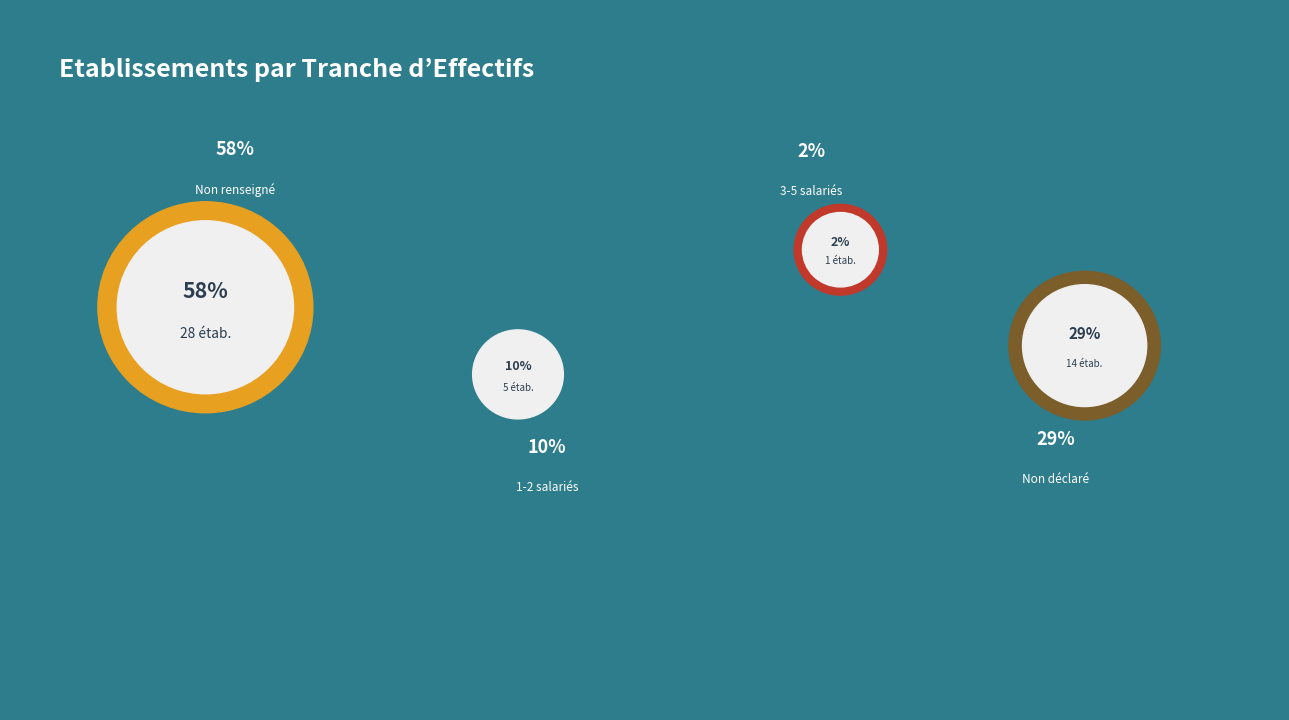

How many segments does this pie chart have?

4